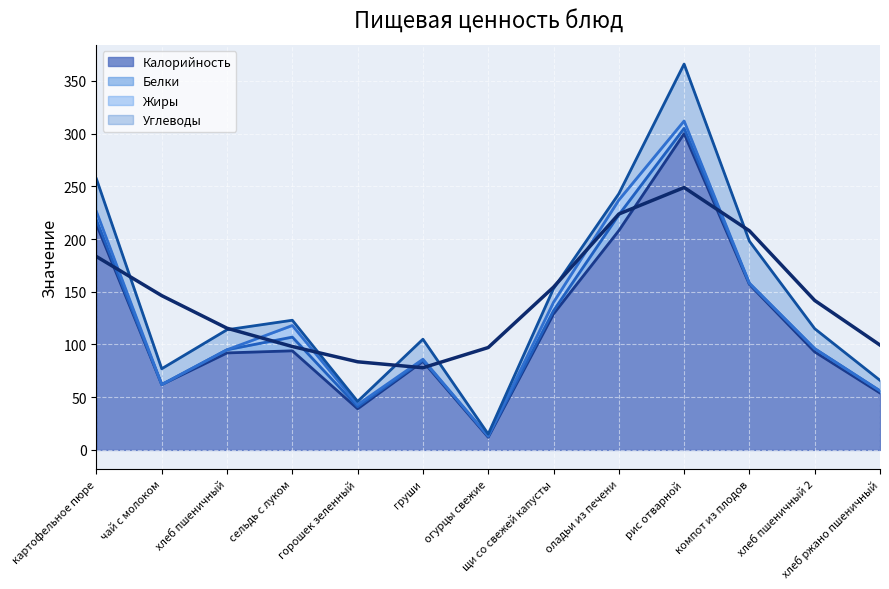

The value of Калорийность at горошек зеленный is 39. True or false?

True